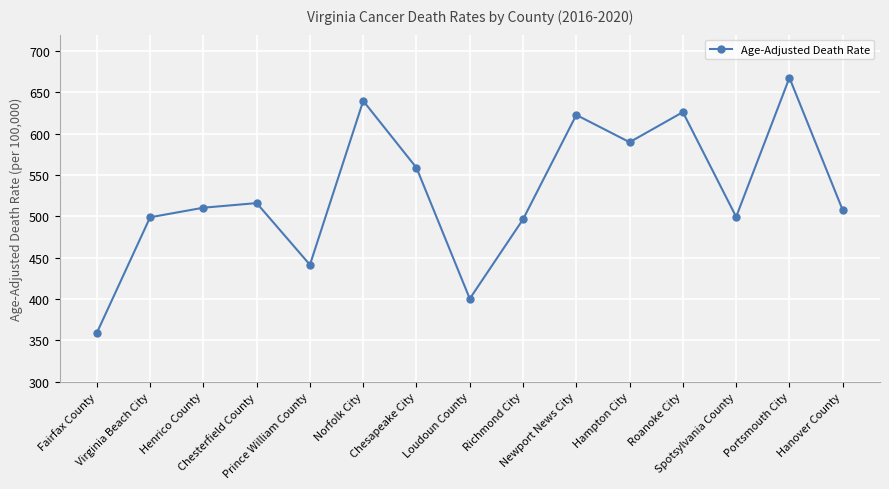

What is the difference between the maximum and minimum values?

308.8